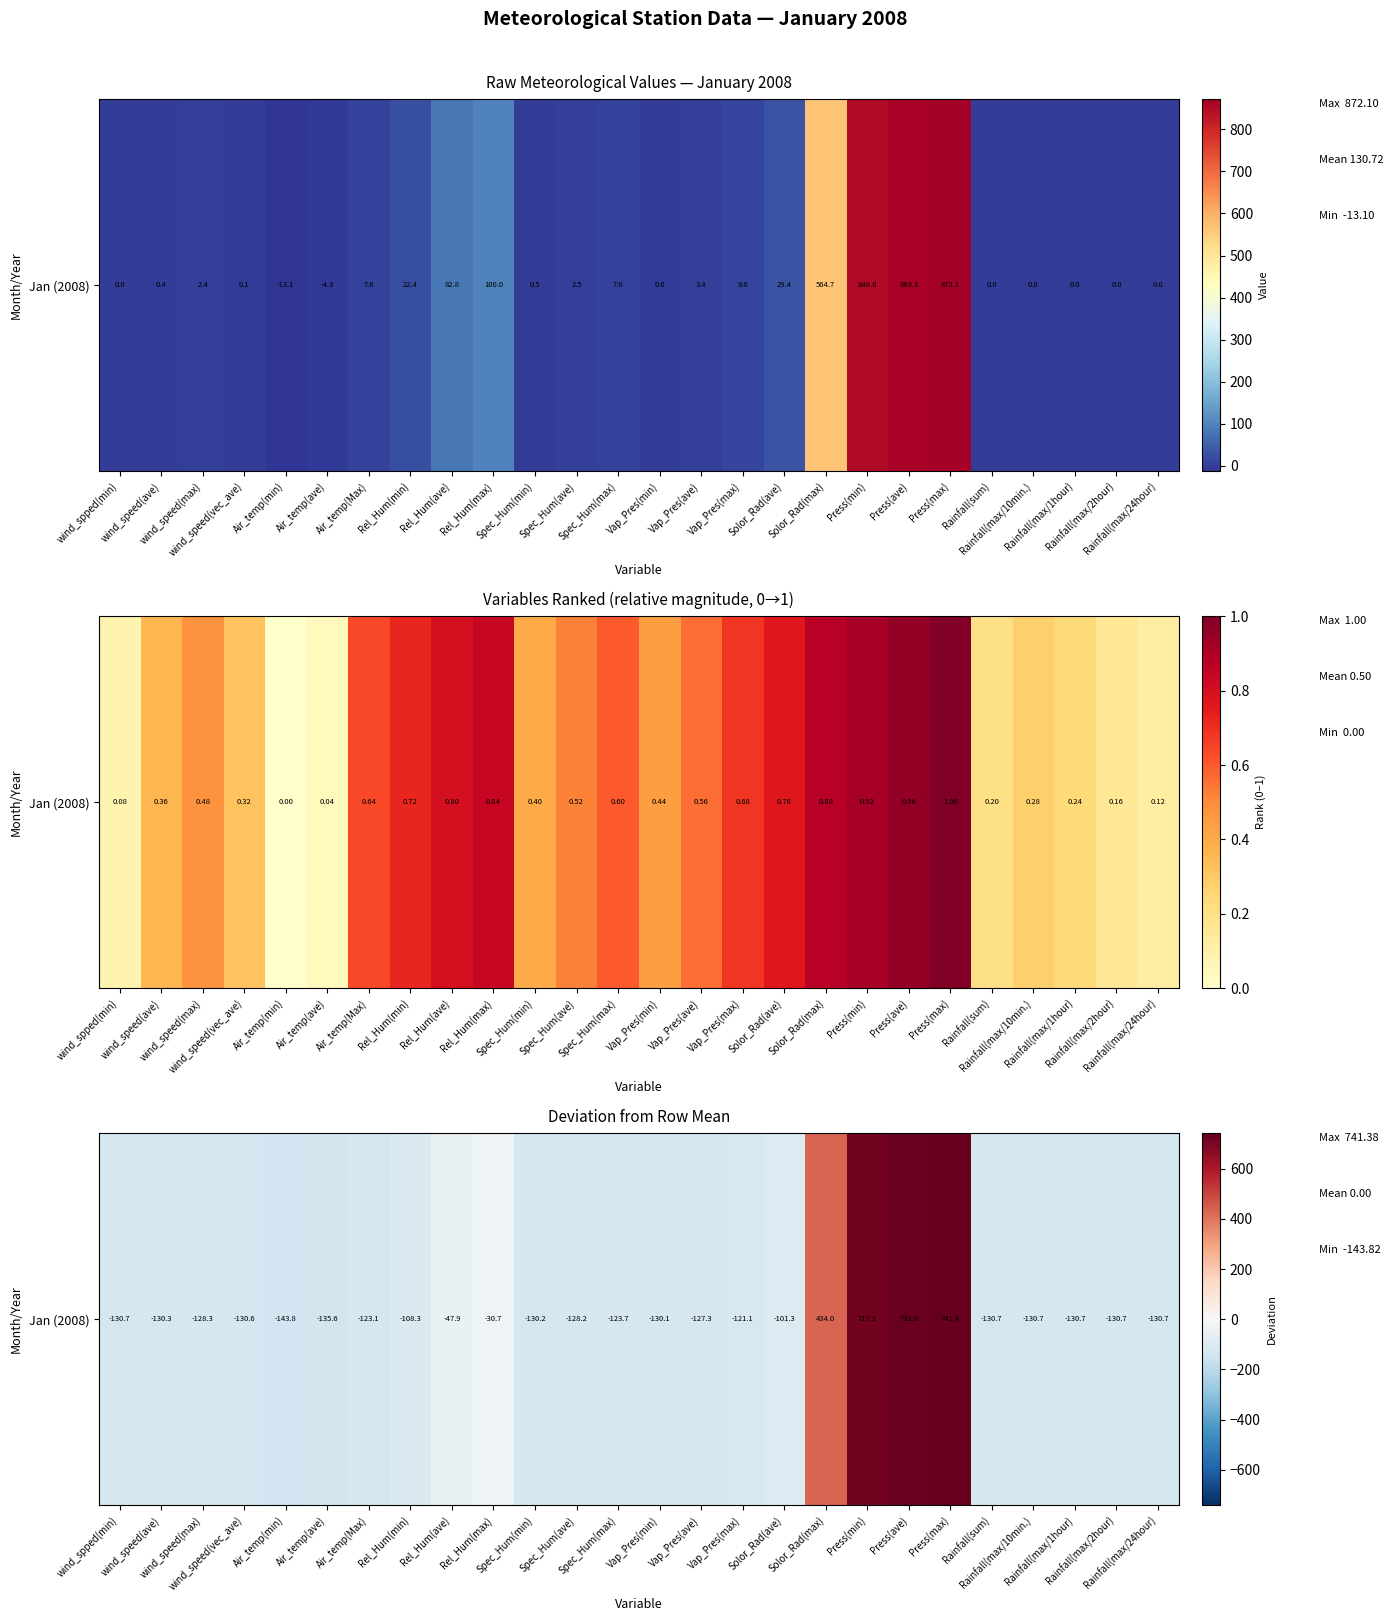

Which label corresponds to the largest value in the chart?

Press(max)